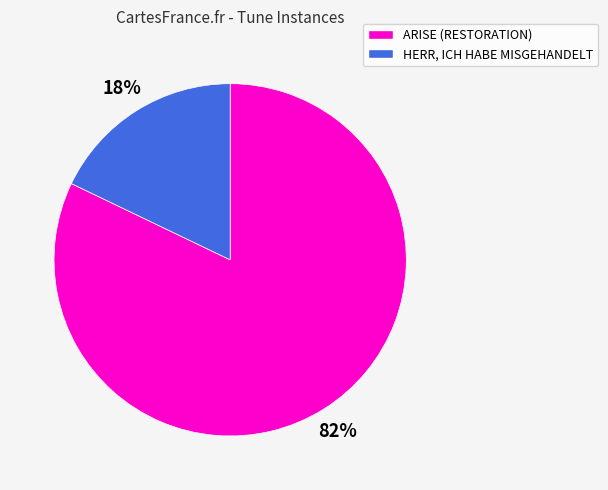

To the nearest percent, what is the difference between the ARISE (RESTORATION) and HERR, ICH HABE MISGEHANDELT slice percentages?

64%